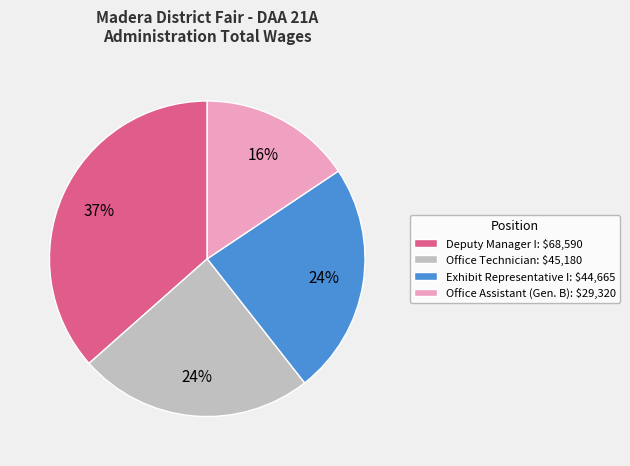

Which category has the smallest portion of the pie?

Office Assistant (Gen. B)